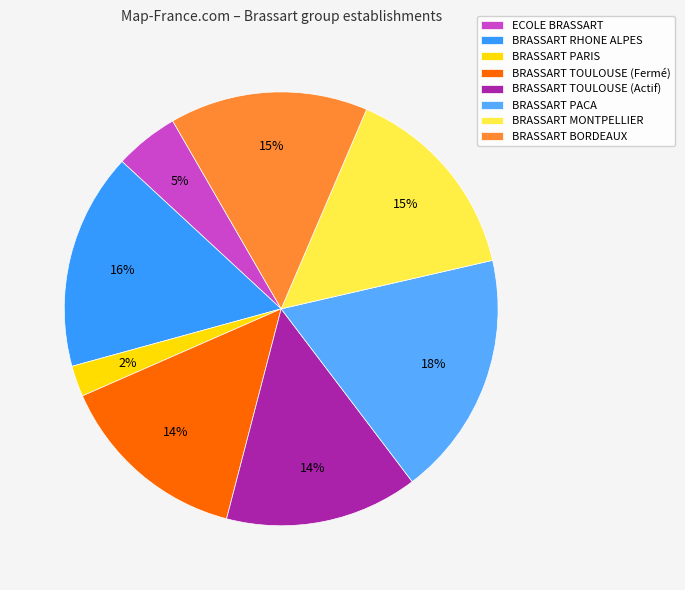

How many segments does this pie chart have?

8